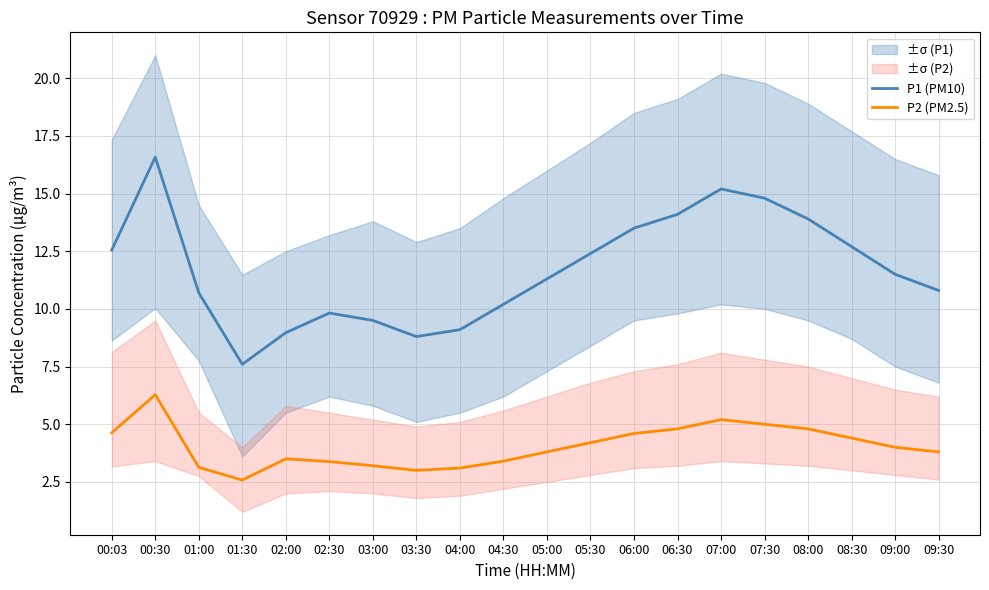

Is it true that P2 (PM2.5) equals 4.8 at 06:30?

True